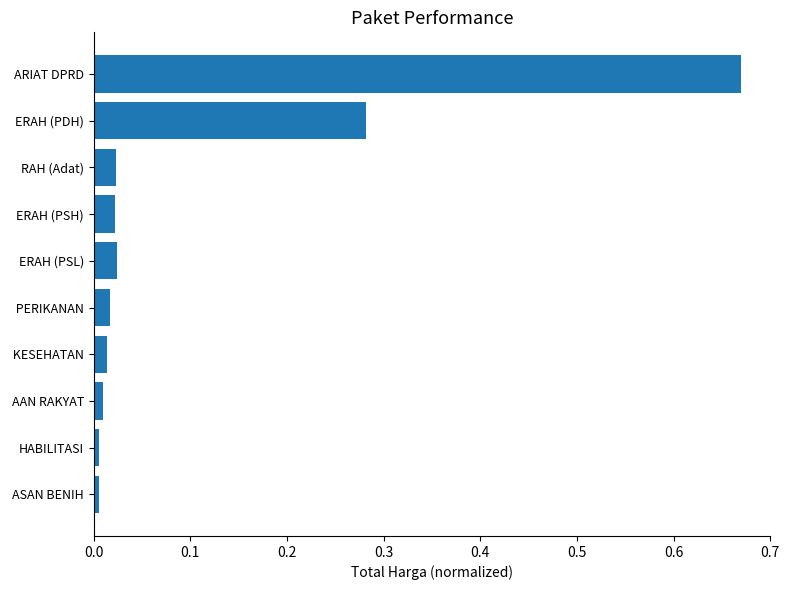

Between ERAH (PSH) and ERAH (PDH), which is larger?

ERAH (PDH)